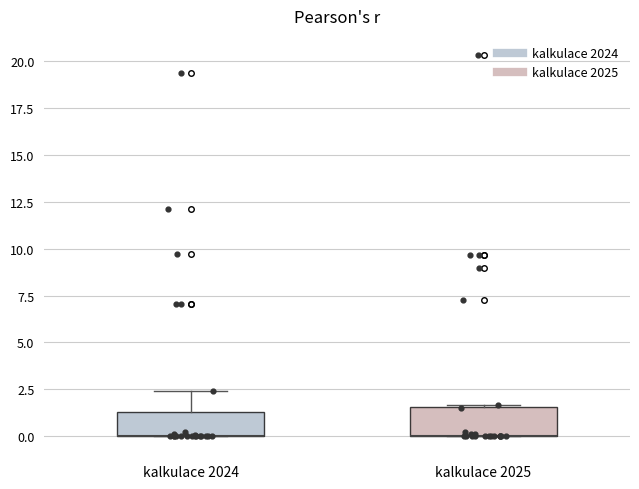

Reading left to right, transcribe this box plot: for each box, give where its median line is, the range the box spans, and where its two whiskers end, as read against the y-axis. The values are not printed on the chart, so give them approximately, as read against the axis.

kalkulace 2024: median 0.0 (drawn on the box's lower edge), box 0.0 to 1.5, whiskers 0.0 to 2.5
kalkulace 2025: median 0.0 (drawn on the box's lower edge), box 0.0 to 1.5, whiskers 0.0 to 1.5